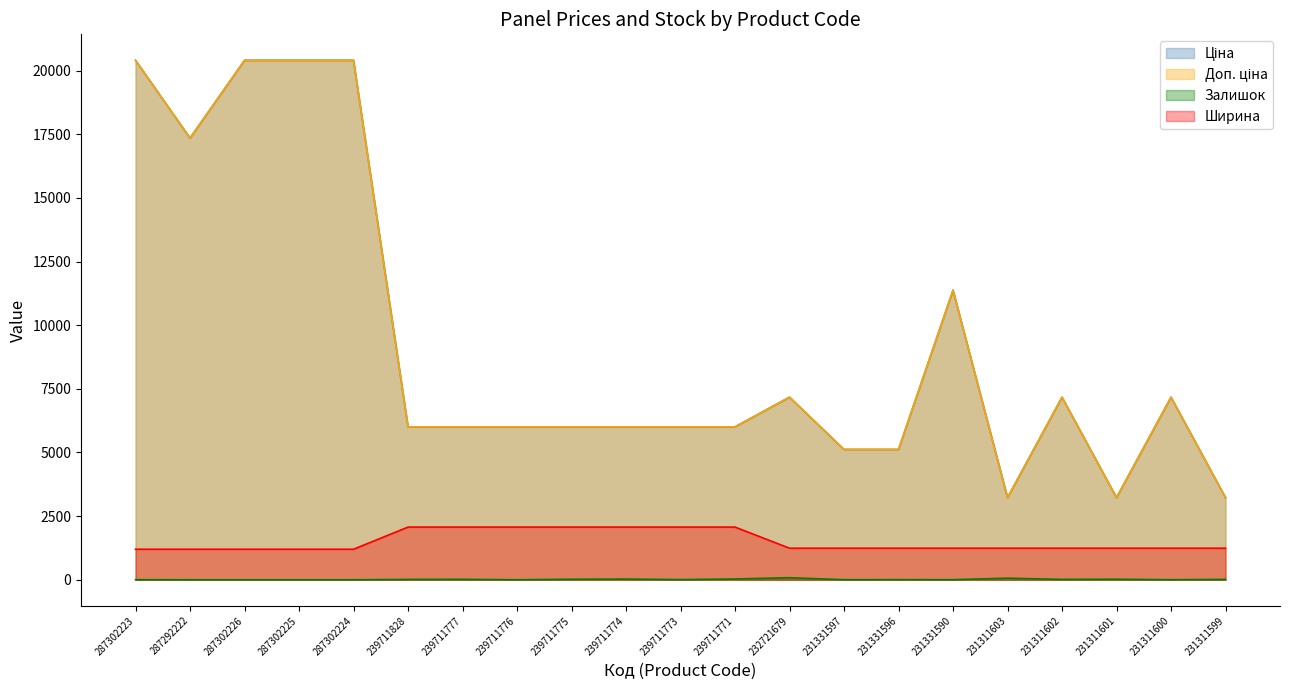

Where is the first local maximum for Залишок?

239711777